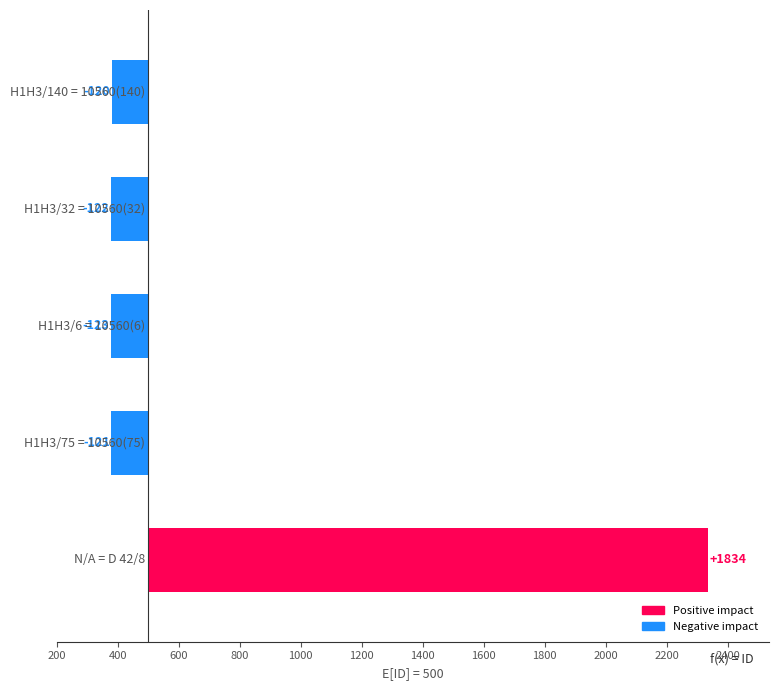

At which label does the data first exceed -121?

H1H3/140